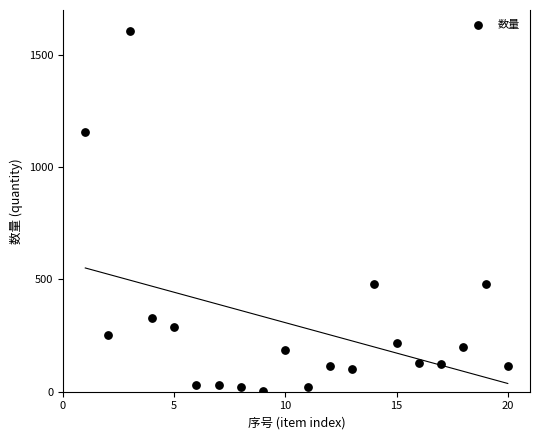

What is the range of Y values (max minus min)?

1606